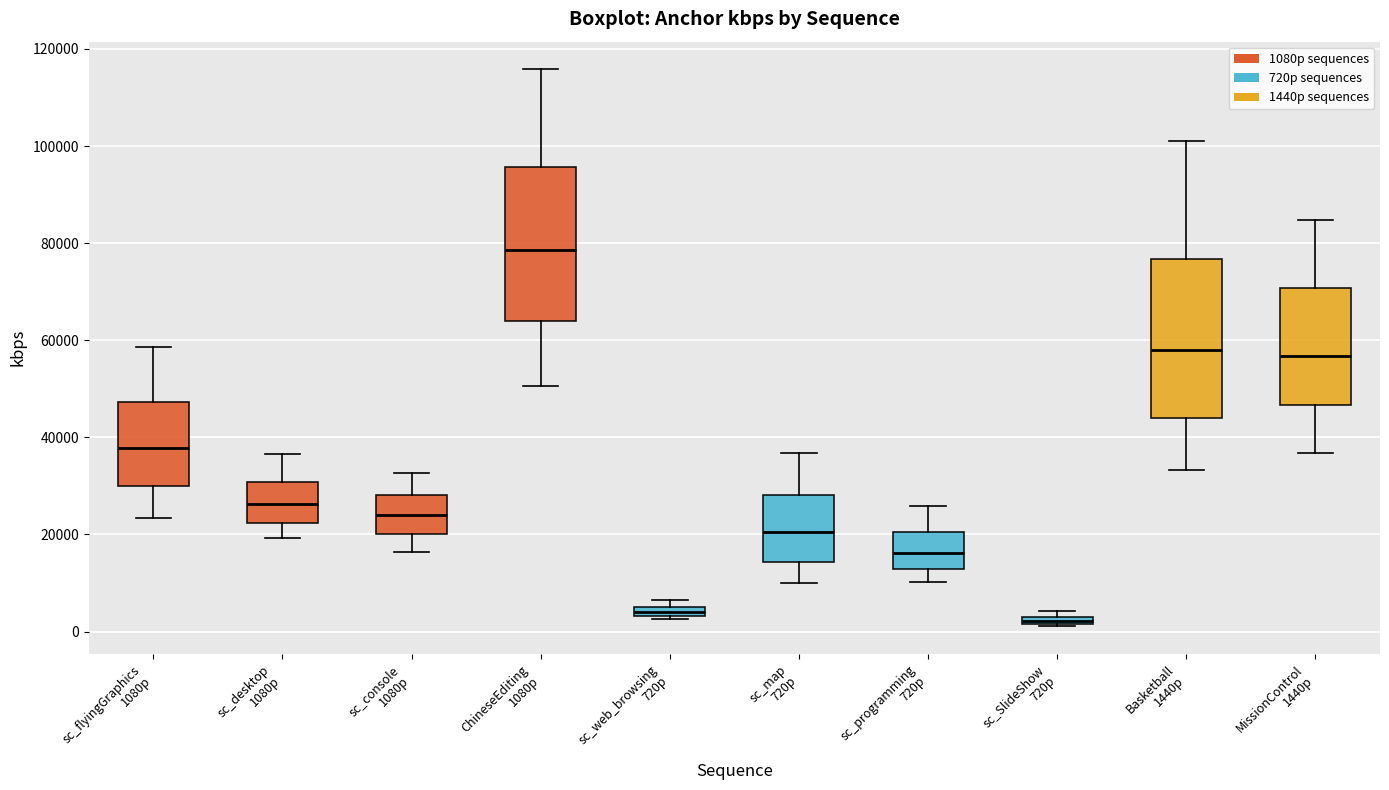

Where does the median line of the box for sc_console 1080p sit on the y-axis? The values are not printed on the chart, so give them approximately, as read against the axis.

24000